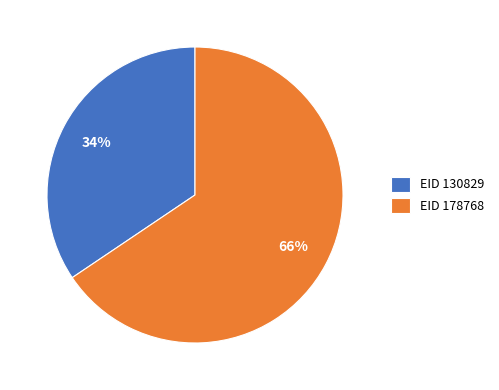

To the nearest percent, what is the combined percentage of EID 130829 and EID 178768?

100%